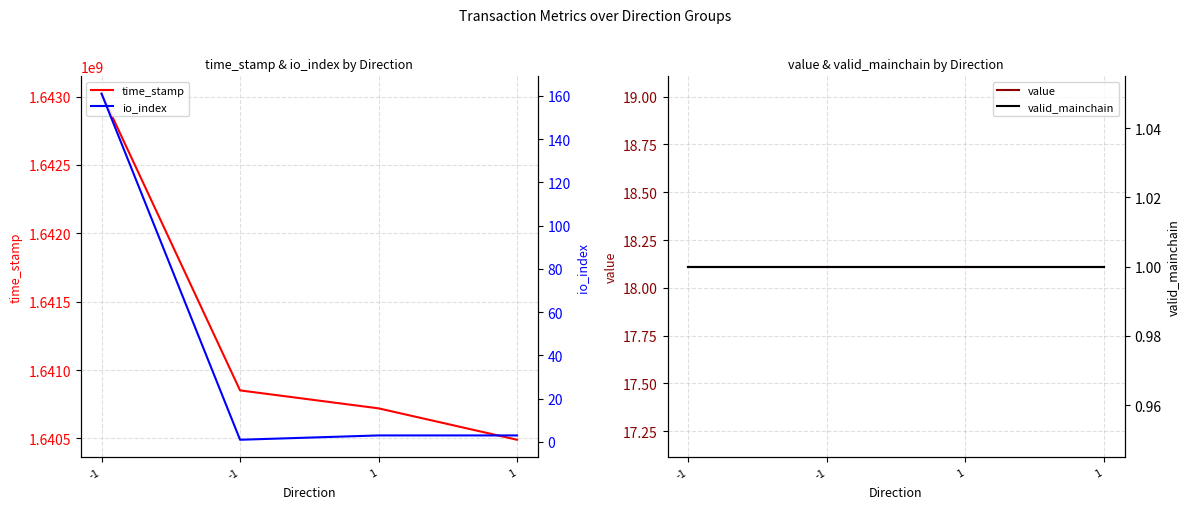

The valid_mainchain series shows 1.0 at 1. True or false?

True